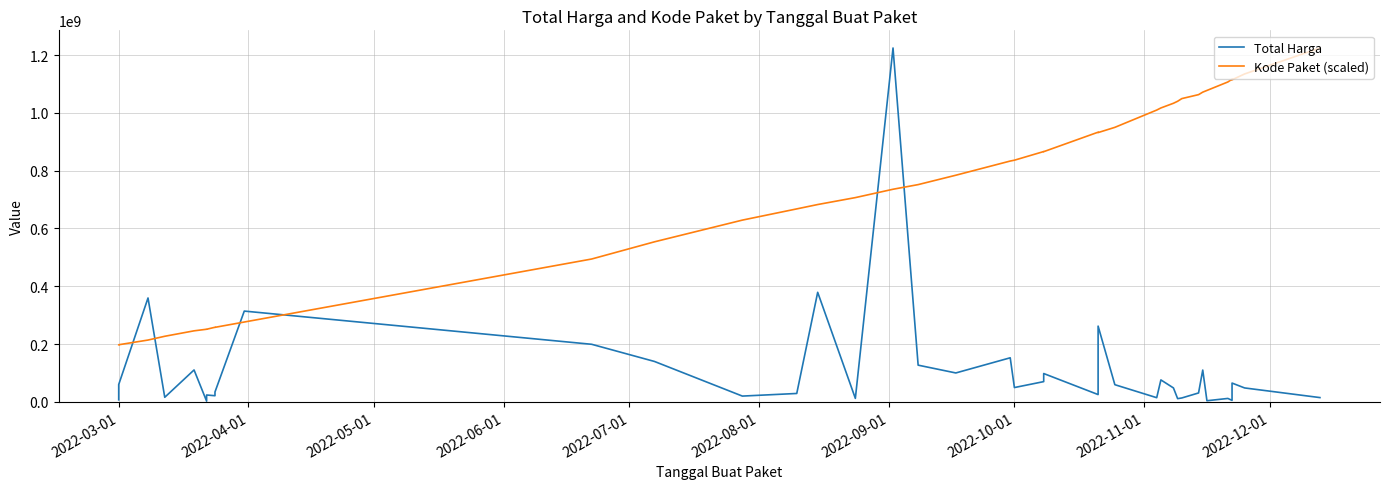

What is the value of the Kode Paket (scaled) point at the 28th from the left?

1009849203.1